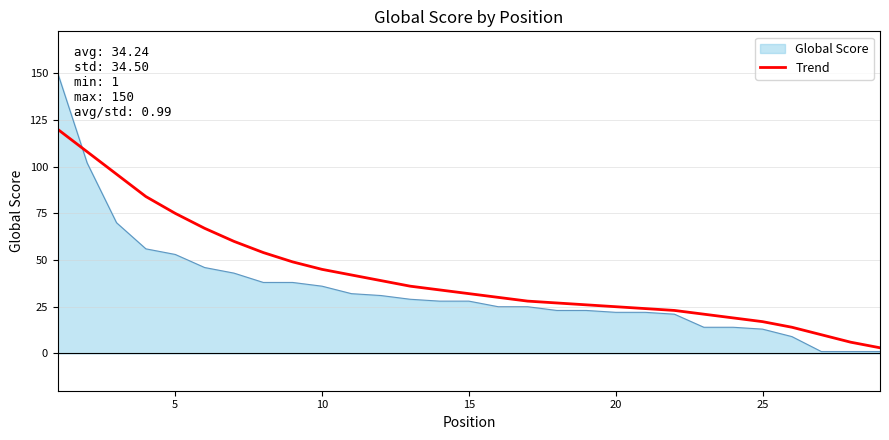

What is the highest value of the Global Score series?

150